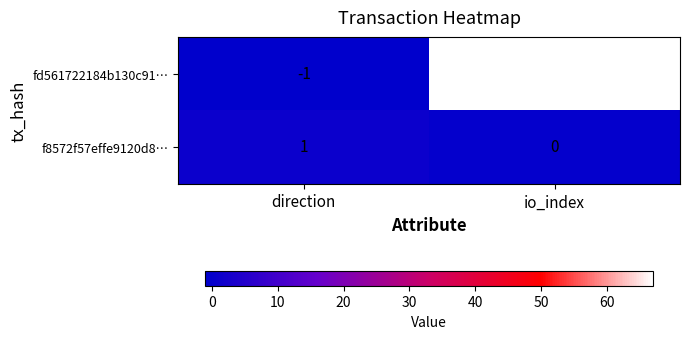

What is the spread (max minus min) of values at direction?

2